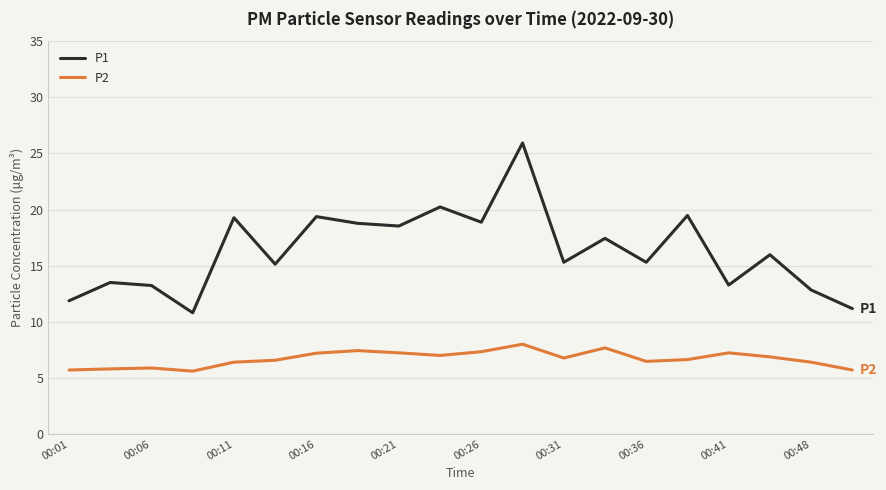

What is the lowest value of the P1 series?

10.8